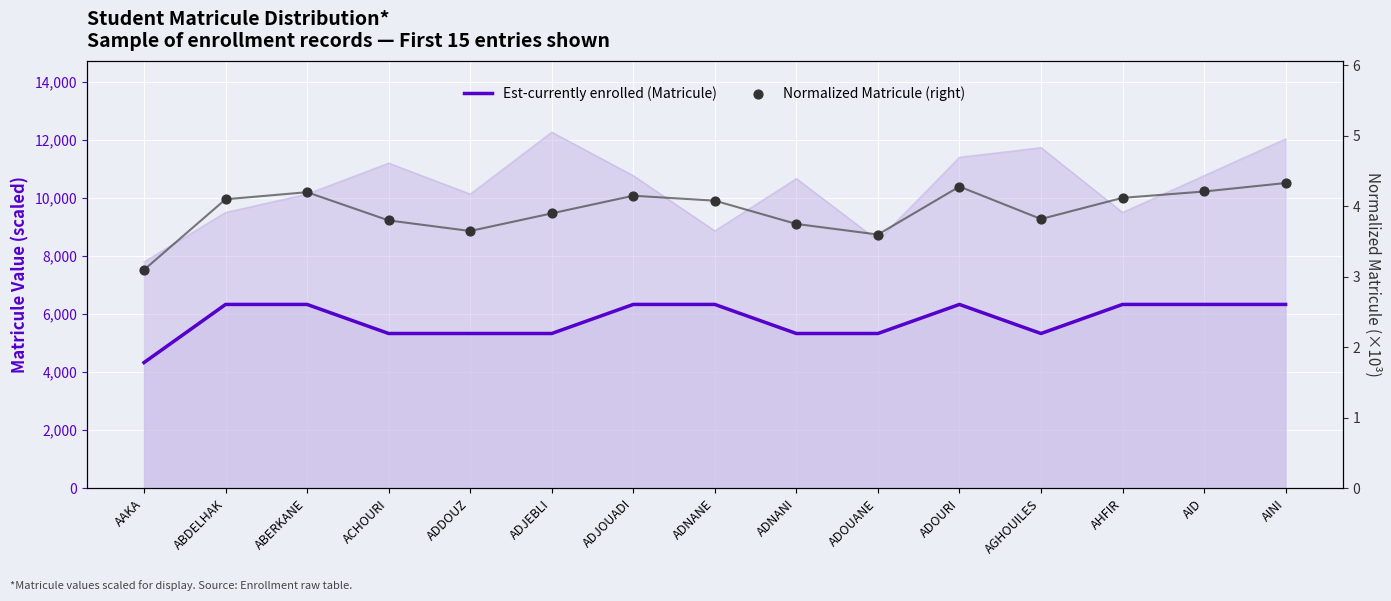

Which series has the largest total across all categories?

Est-currently enrolled (Matricule)